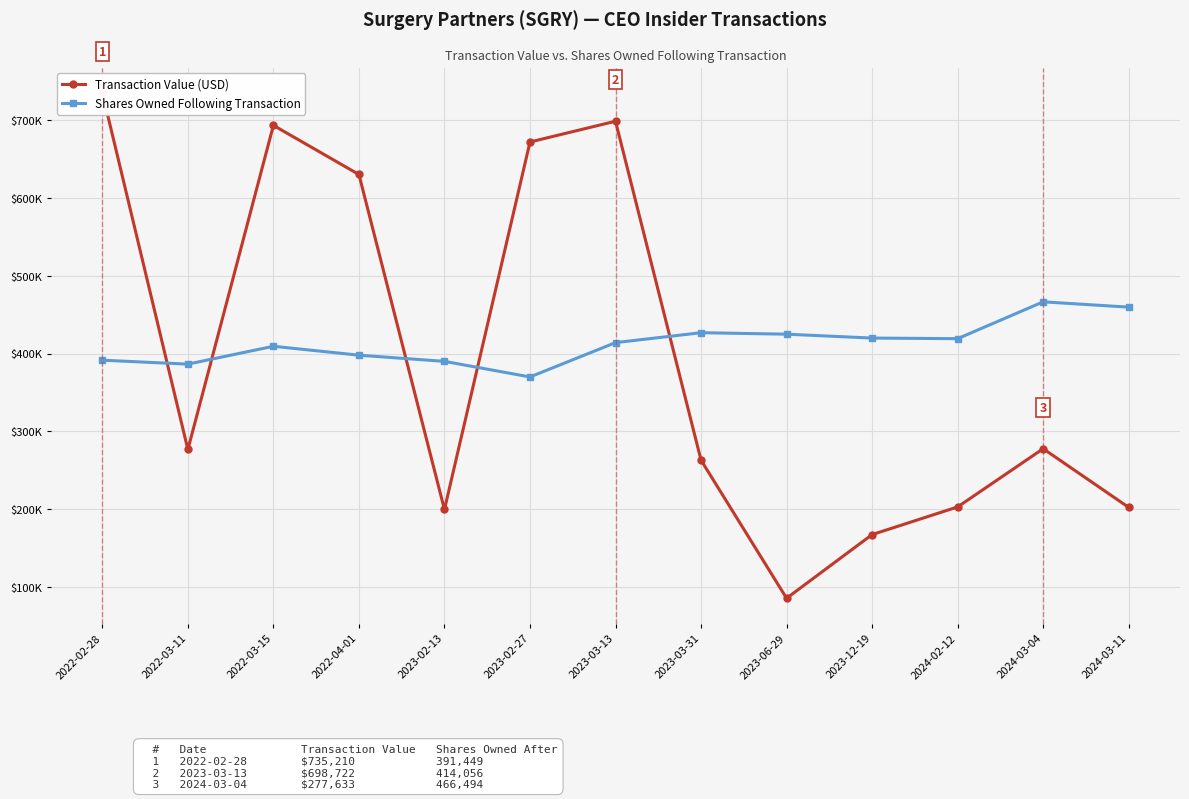

What is the approximate value of Shares Owned Following Transaction at 2024-02-12, to the nearest 10?

419120